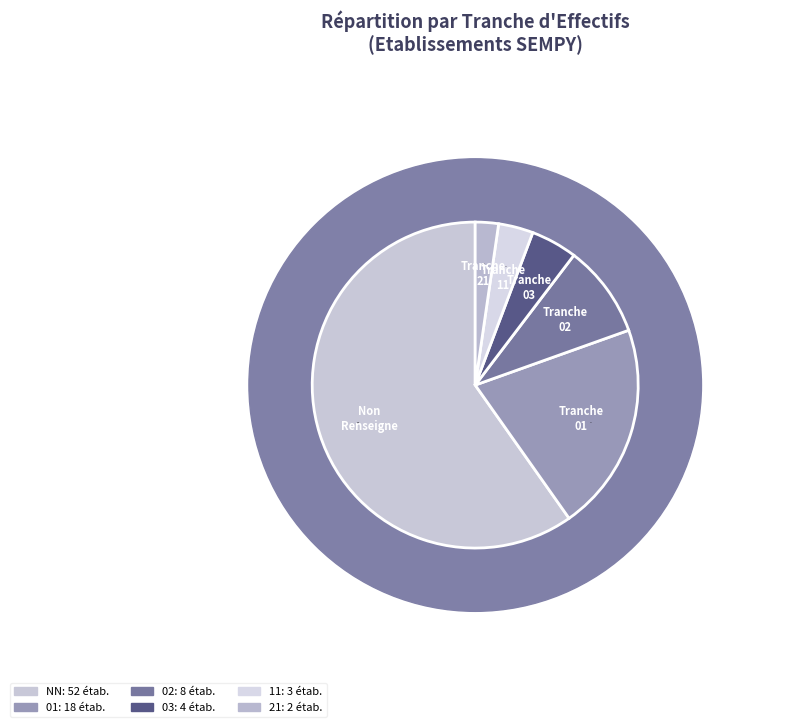

The 02 slice represents 9% of the pie. True or false?

True